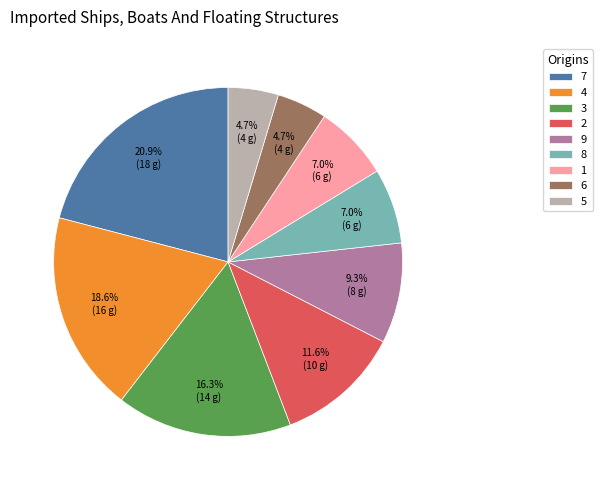

What is the ratio of the value at 8 to the value at 4?

0.4